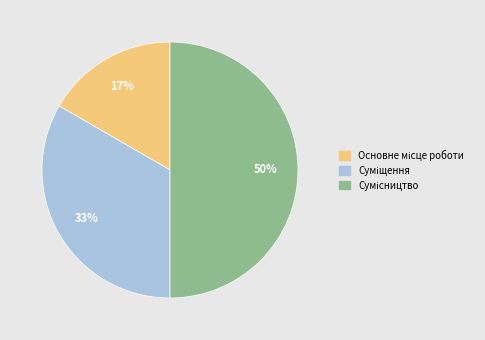

To the nearest percent, what is the average slice percentage?

33%